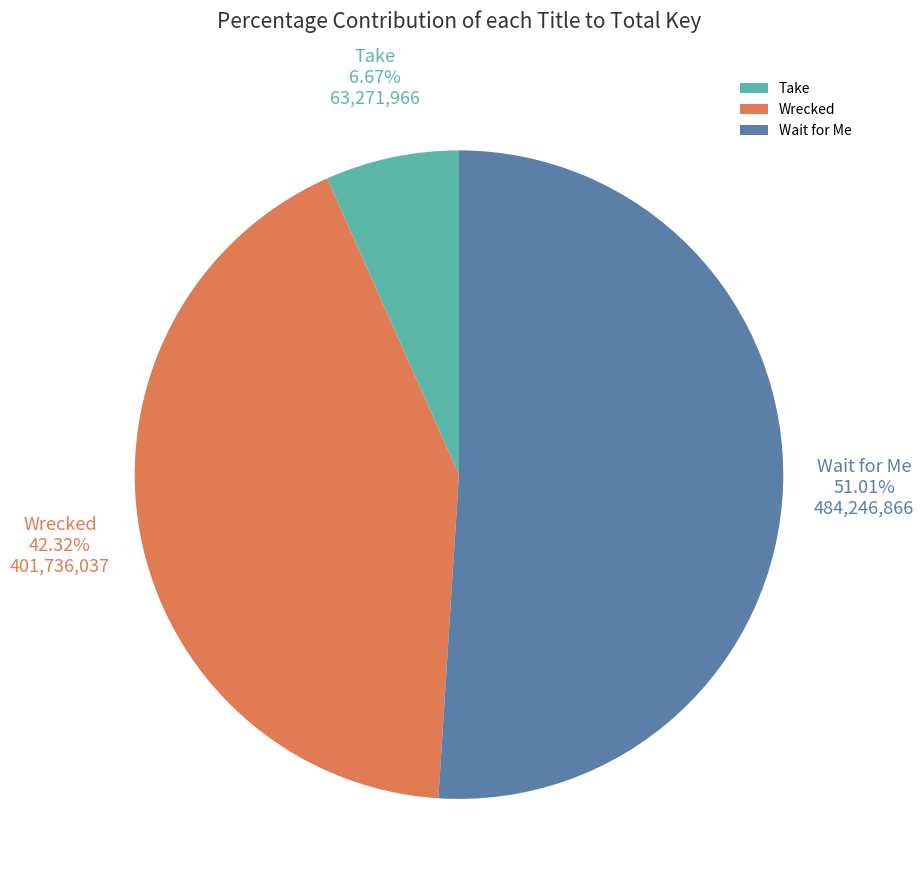

To the nearest percent, what is the difference between the Take and Wait for Me slice percentages?

44%